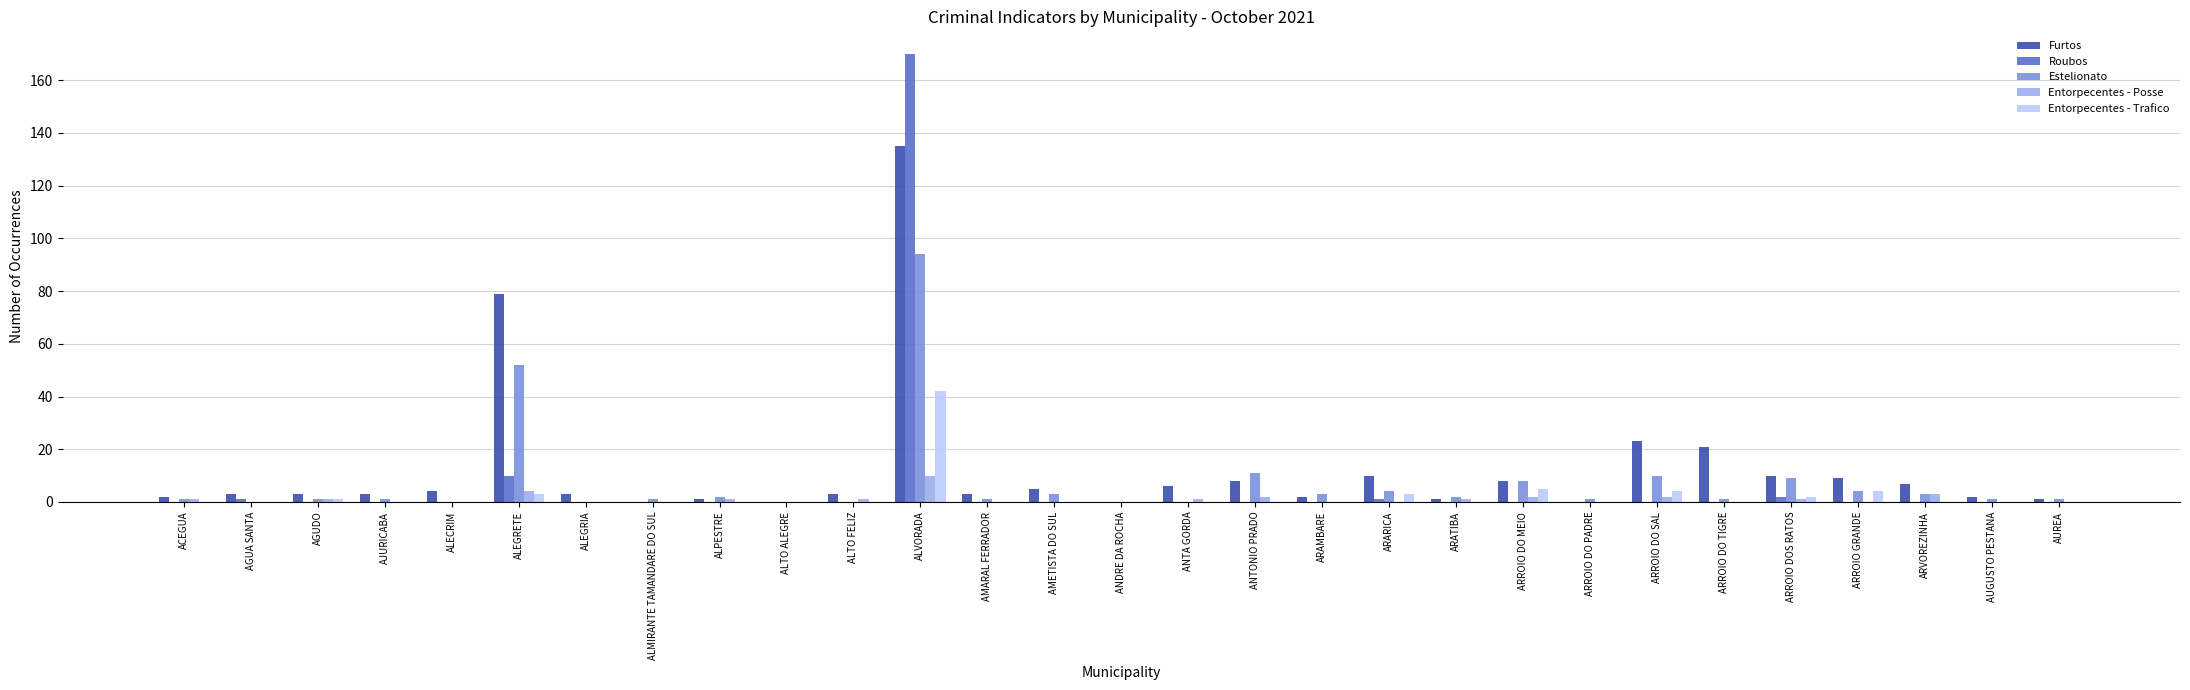

What is the sum of the Entorpecentes - Posse values at ARATIBA and ANDRE DA ROCHA?

1